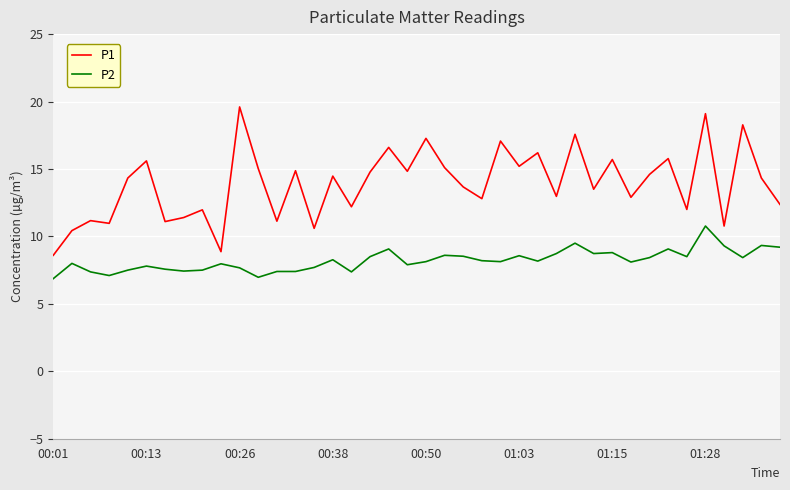

List the series in order of their overall mean, highest first.

P1, P2